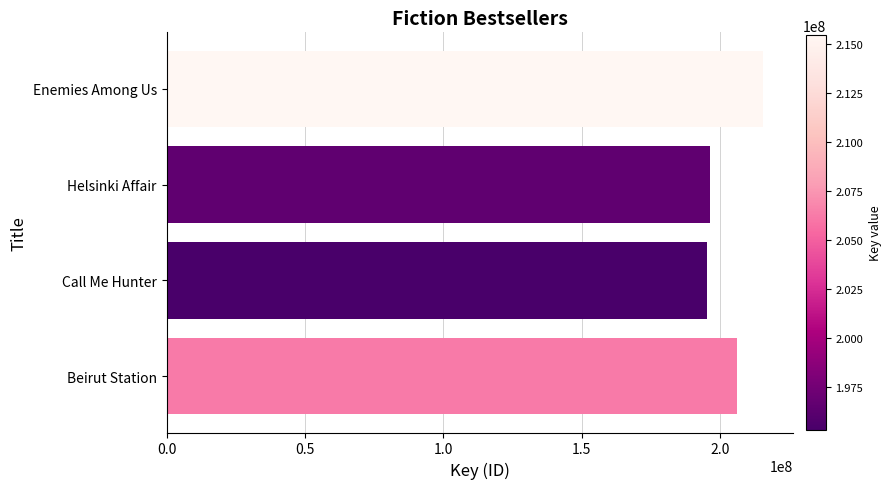

Reading bottom to top, extract all data points from this chart.

Beirut Station=206203361	Call Me Hunter=195298161	Helsinki Affair=196533477	Enemies Among Us=215469715